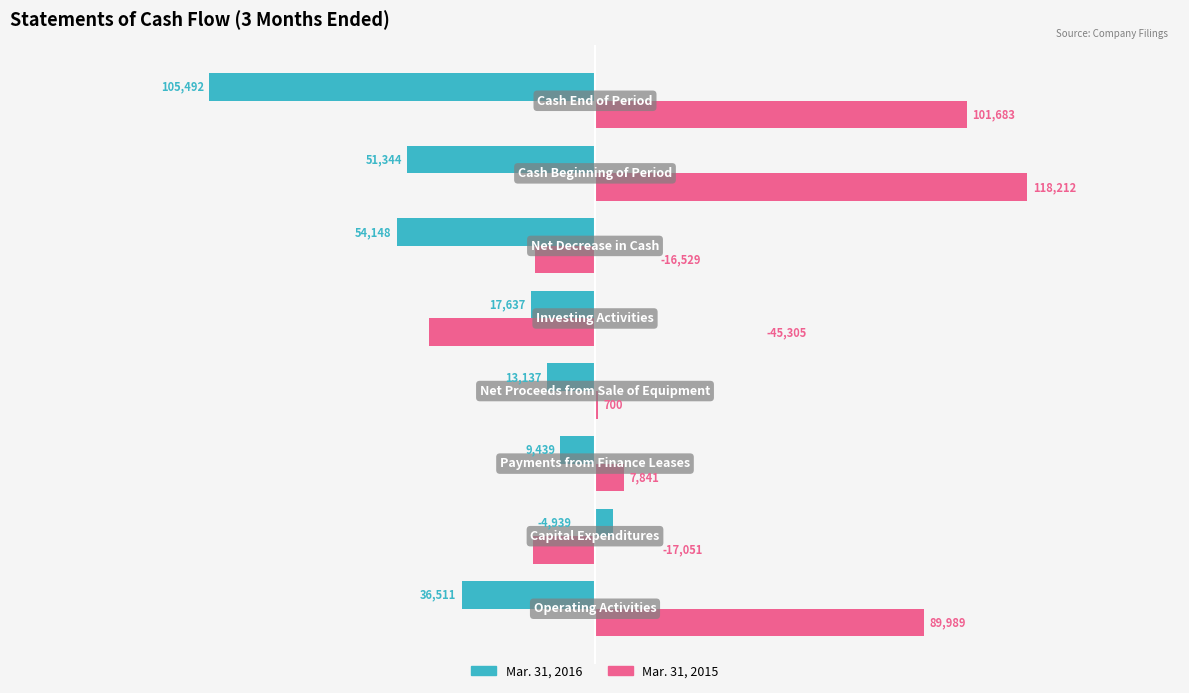

How many series are shown in this chart?

2